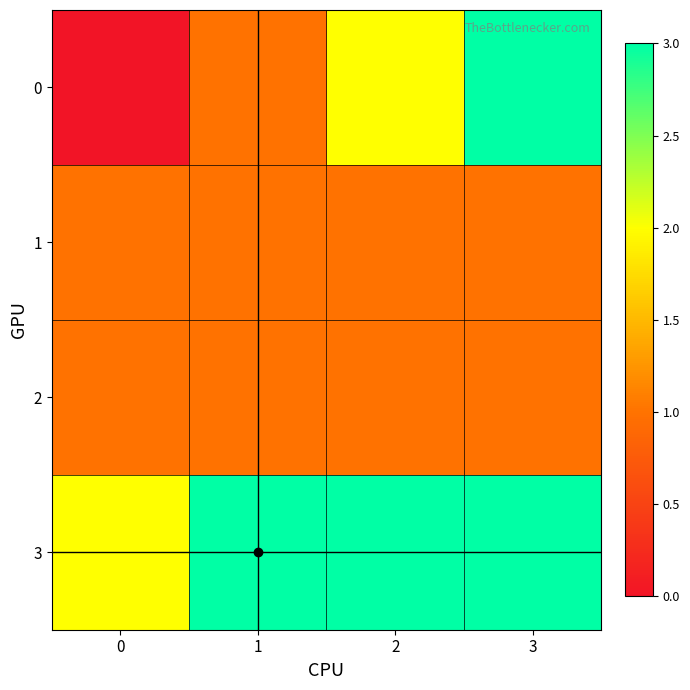

Rank the series by their maximum value, from highest to lowest.

row_0, row_3, row_1, row_2